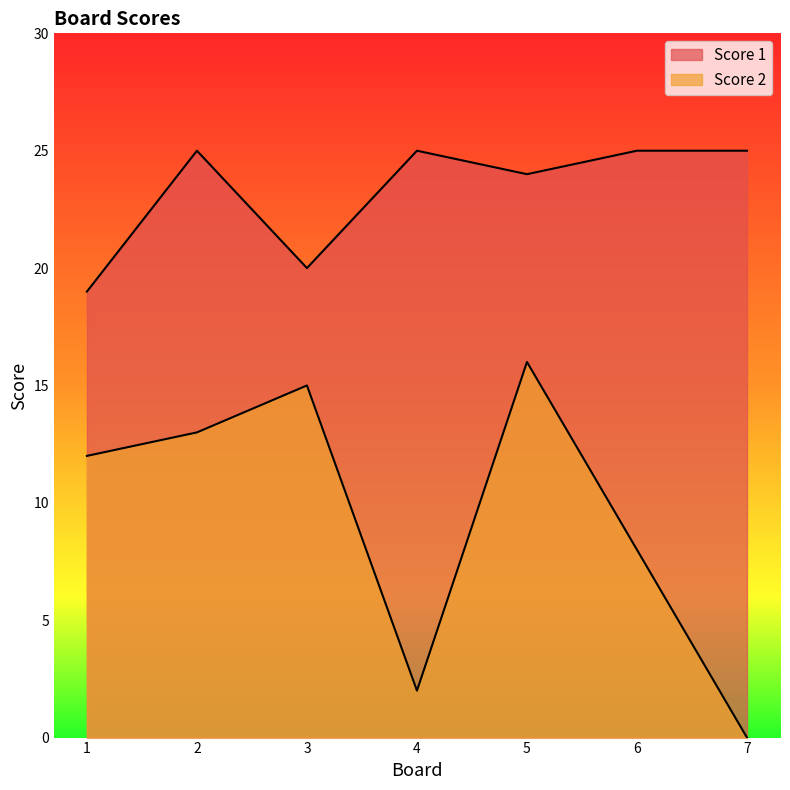

At which category does Score 2 reach its first local peak?

3